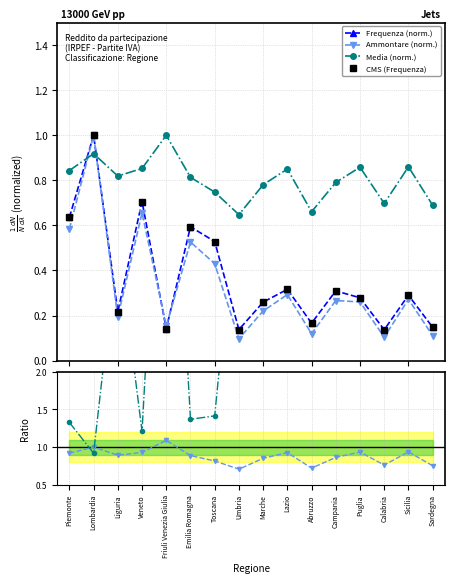

Which series ends up on top after the final intersection of Frequenza (norm.) and Media (norm.)?

Media (norm.)